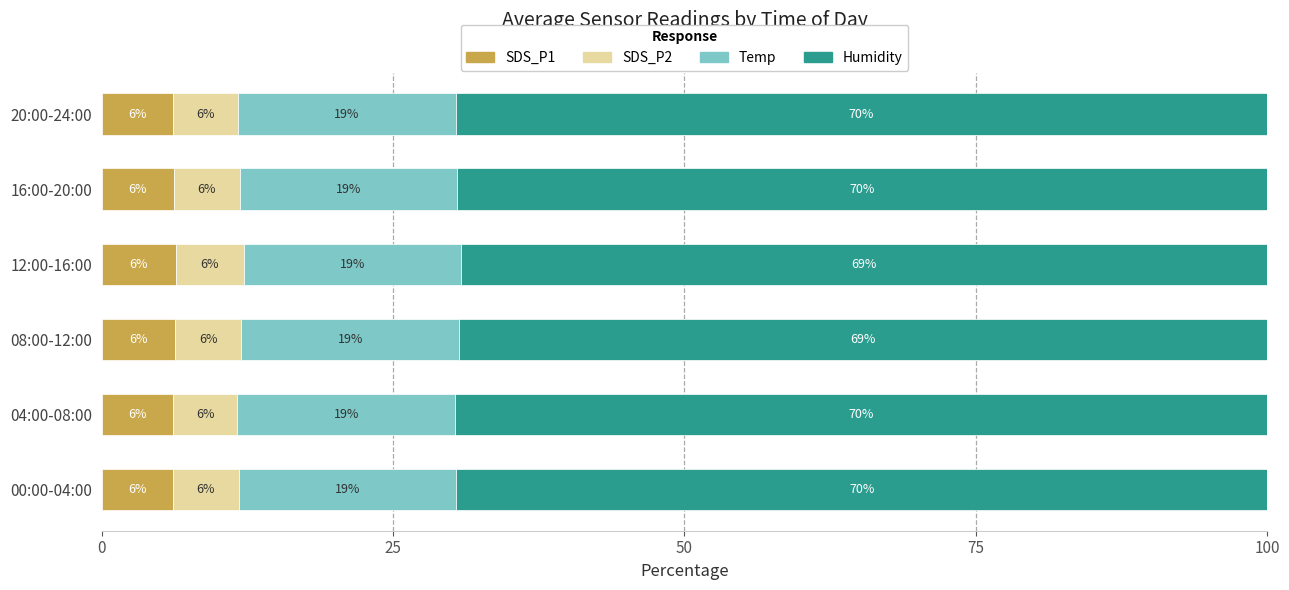

What is the sum of all Humidity values?

416.9